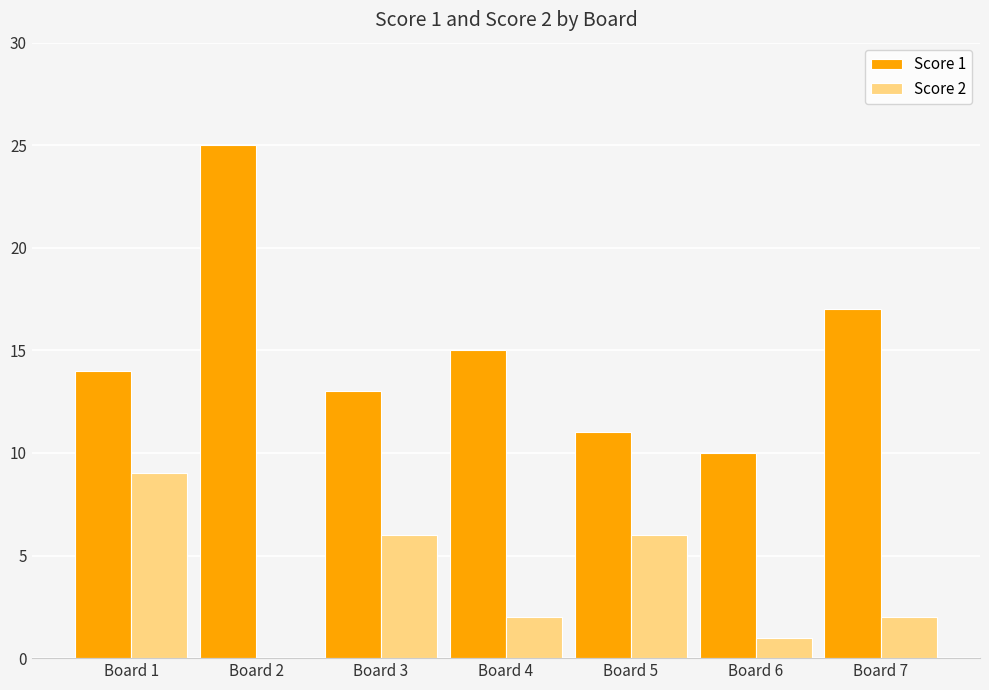

Is the value of Score 2 at Board 6 greater than the value of Score 1 at Board 1?

No